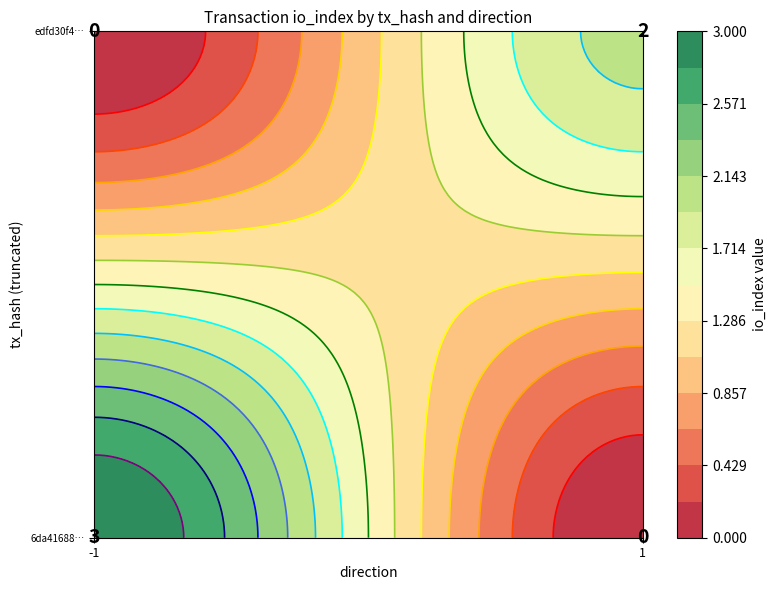

What is the difference between the highest and lowest values at direction?

2